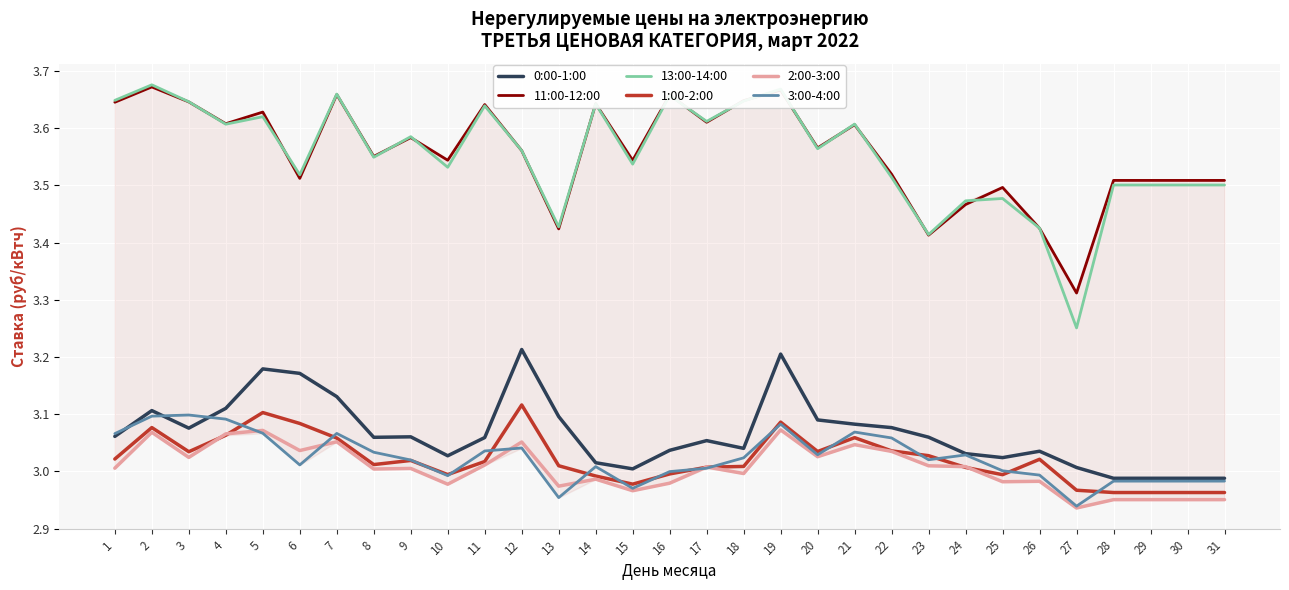

Is this an area chart (filled region under the line)?

No